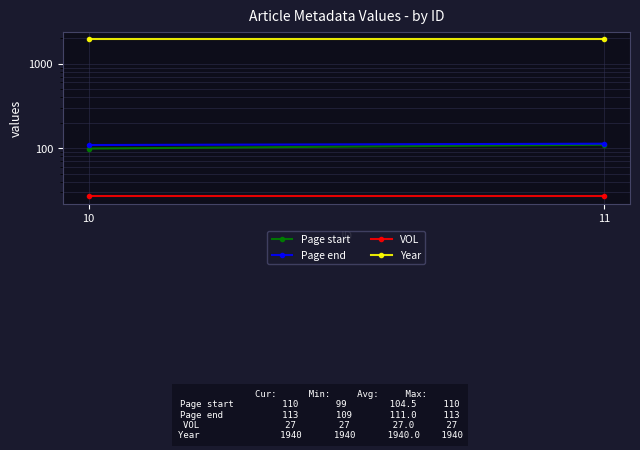

At which label is Year closest to 1940?

10